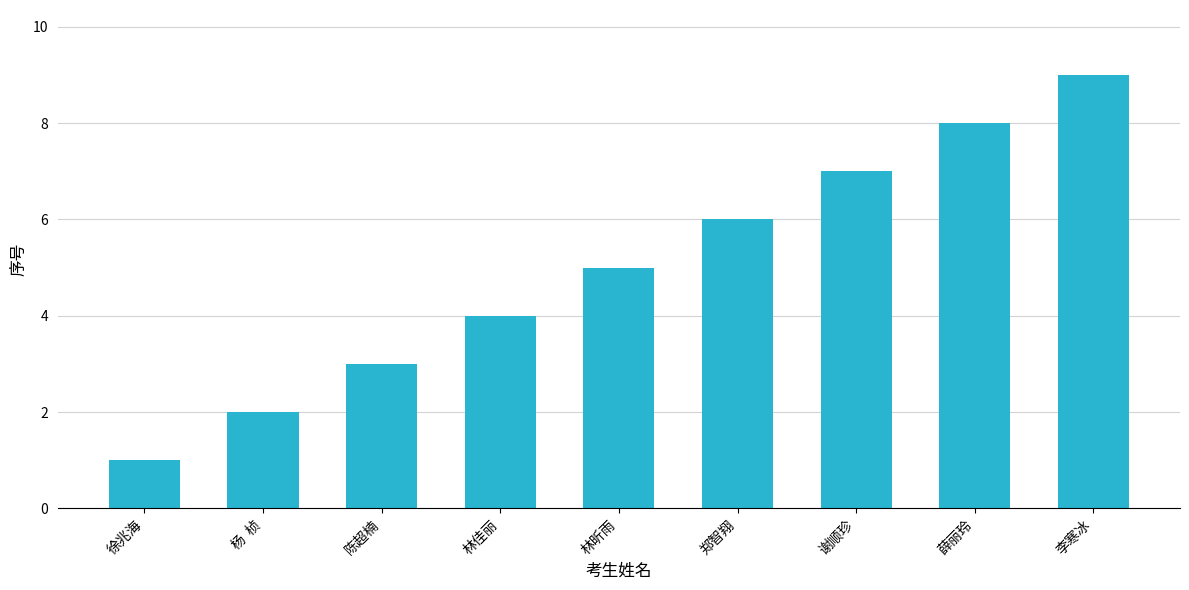

What position from the right is 徐兆海?

9